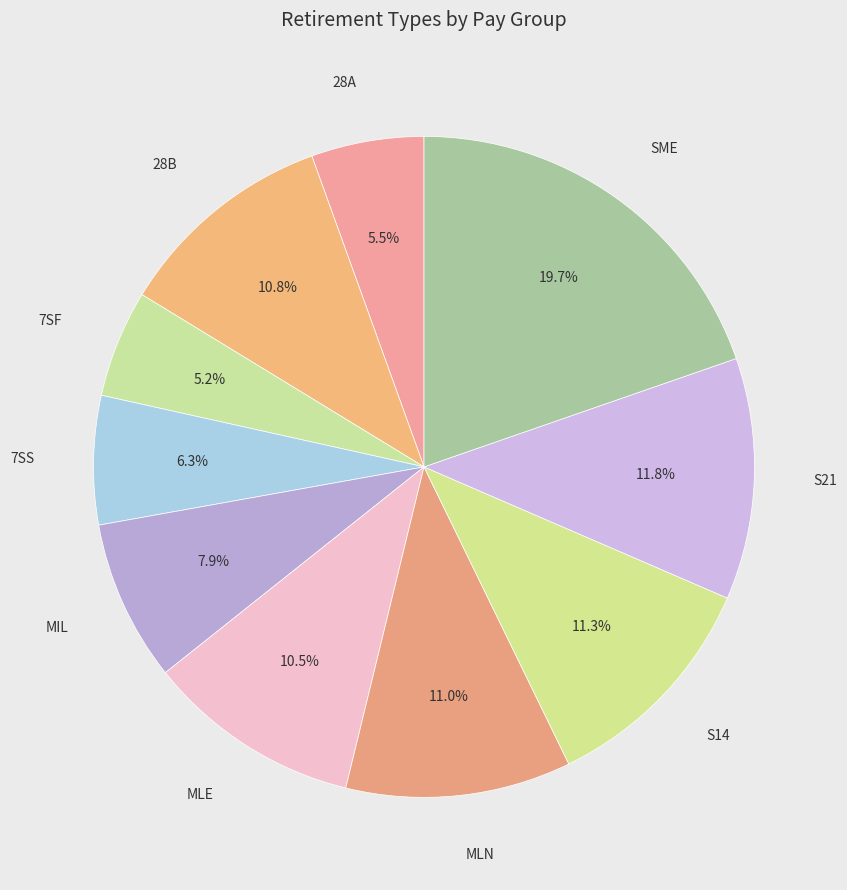

How many segments does this pie chart have?

10